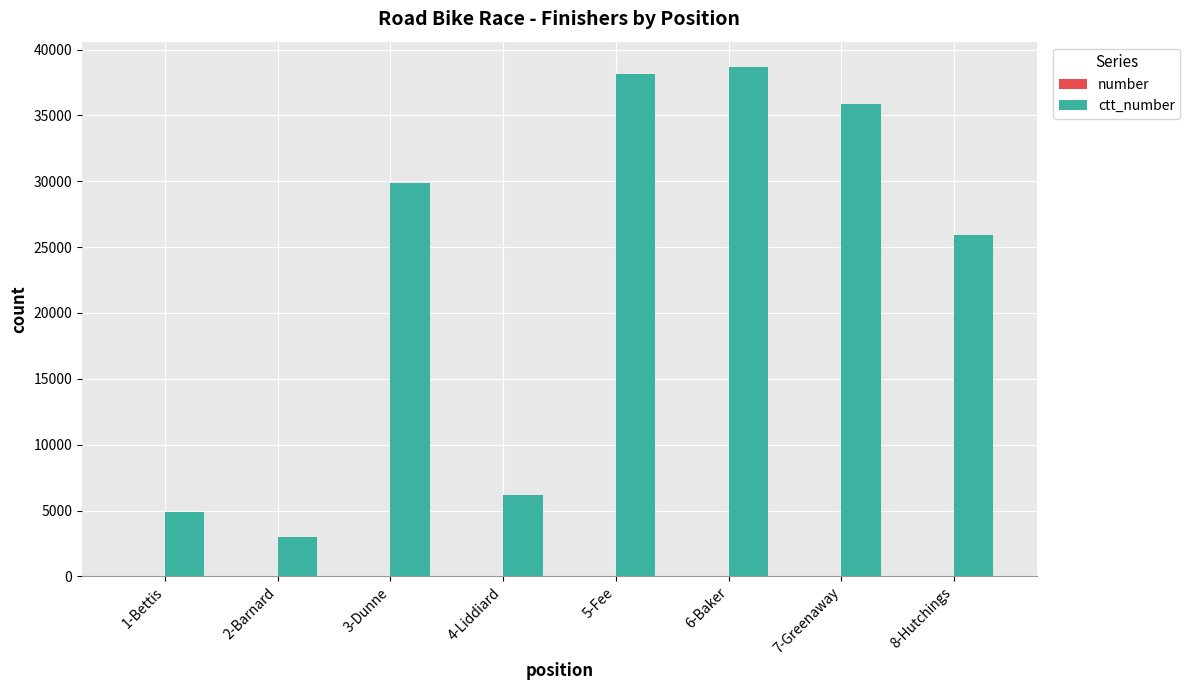

Does the chart contain stacked bars?

No